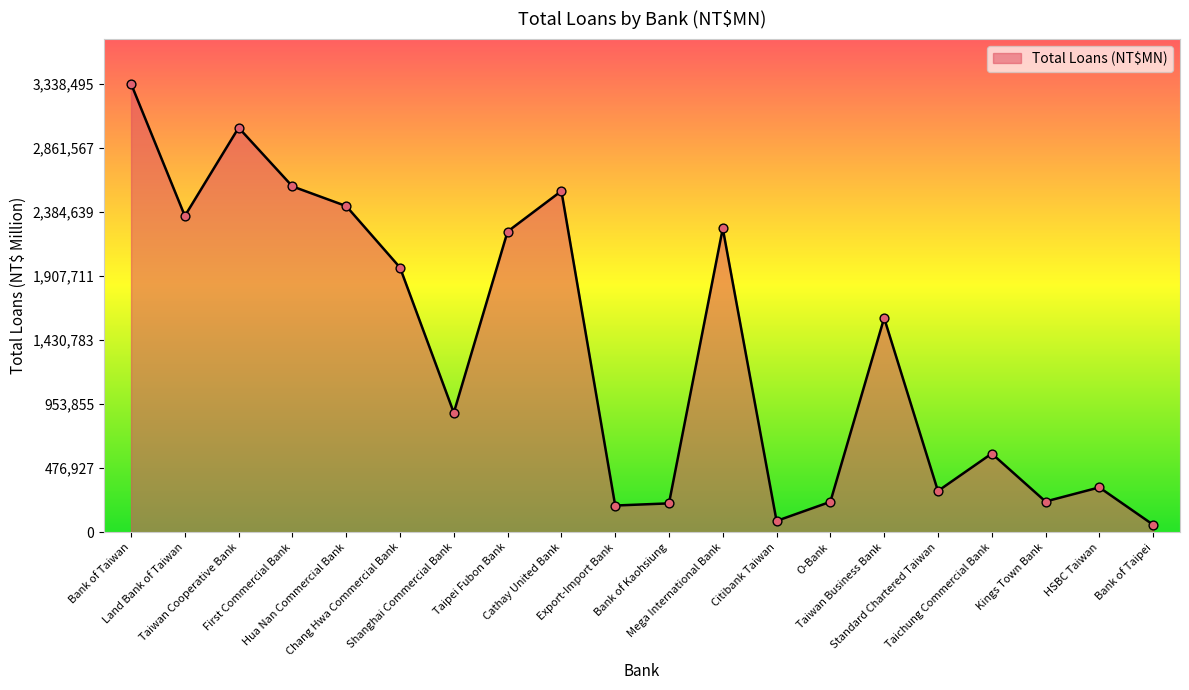

What is the change in value from First Commercial Bank to HSBC Taiwan?

-2240367